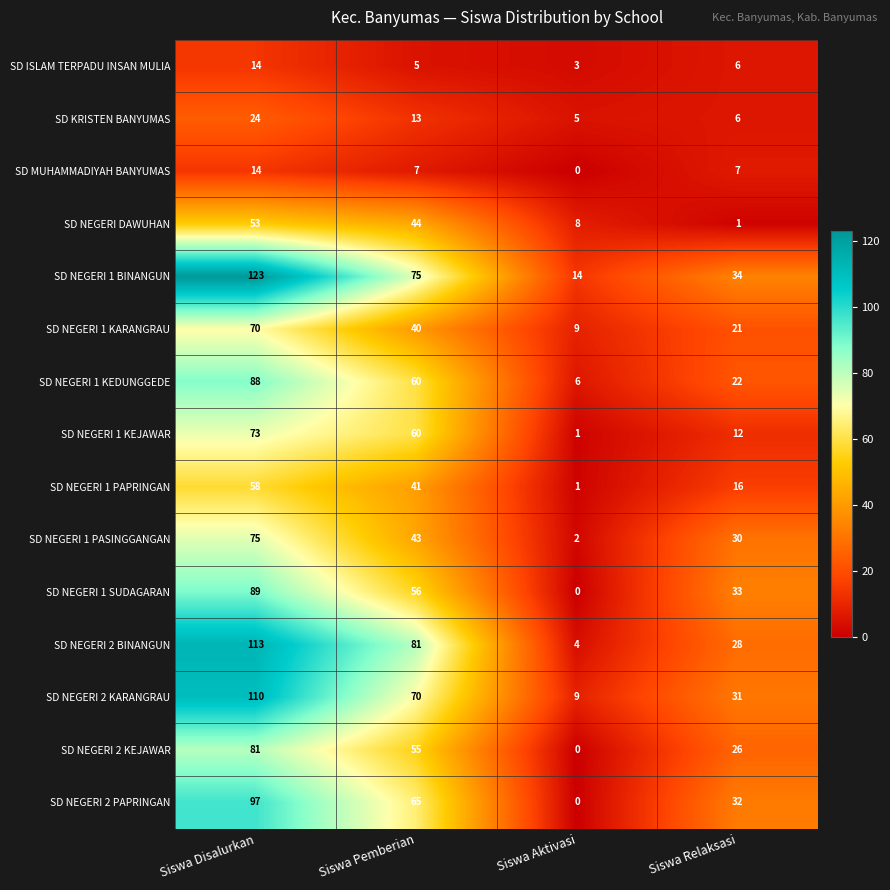

The value of SD NEGERI 1 SUDAGARAN at Siswa Aktivasi is -42. True or false?

False